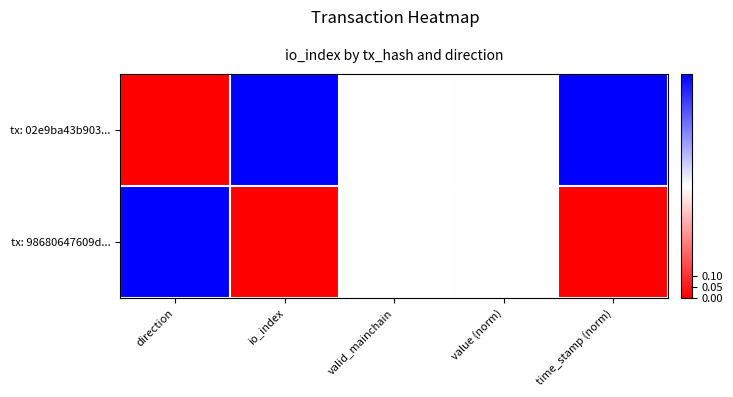

Reading left to right, transcribe all the data shown in this chart.

tx: 02e9ba43b903...: direction=0.0	io_index=1.0	valid_mainchain=0.5	value (norm)=0.5	time_stamp (norm)=1.0
tx: 98680647609d...: direction=1.0	io_index=0.0	valid_mainchain=0.5	value (norm)=0.5	time_stamp (norm)=0.0